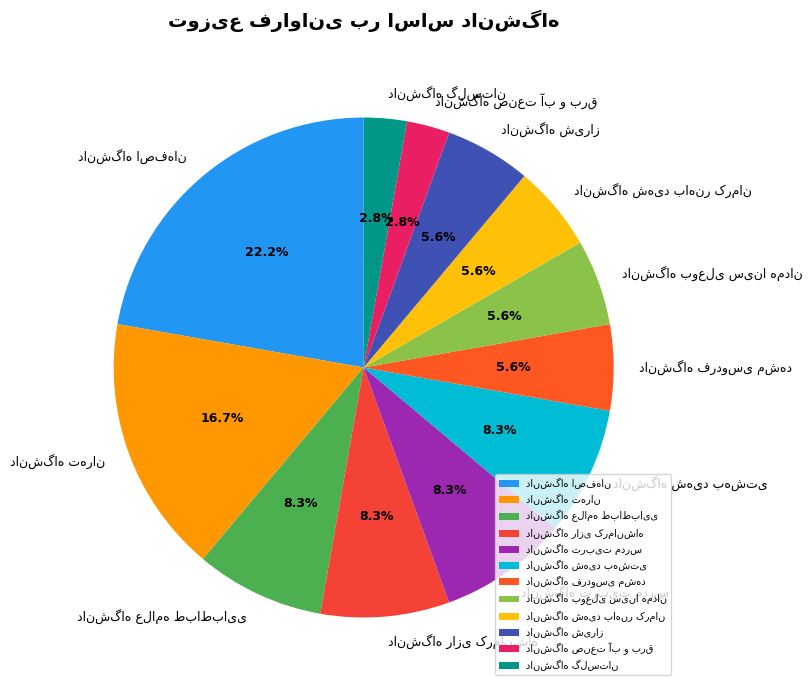

Is there a majority slice in this chart?

No